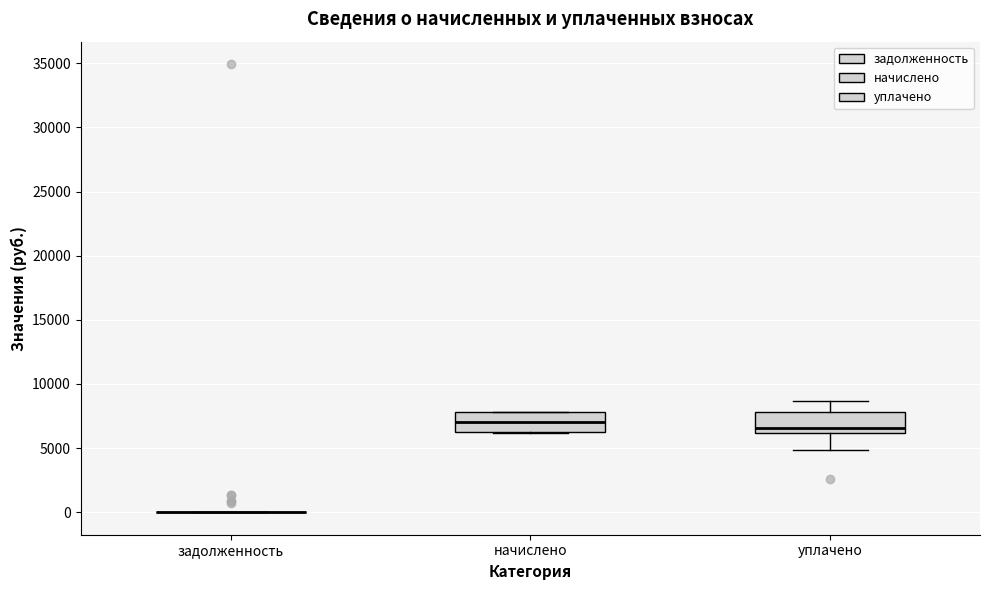

Reading left to right, read every box against the y-axis: the position of its median line, the range the box covers, and the ends of its whiskers. The values are not printed on the chart, so give them approximately, as read against the axis.

задолженность: box collapsed to a line at 0, whiskers 0 to 0
начислено: median 7000, box 6000 to 8000, whiskers 6000 to 8000
уплачено: median 6500, box 6000 to 8000, whiskers 5000 to 8500